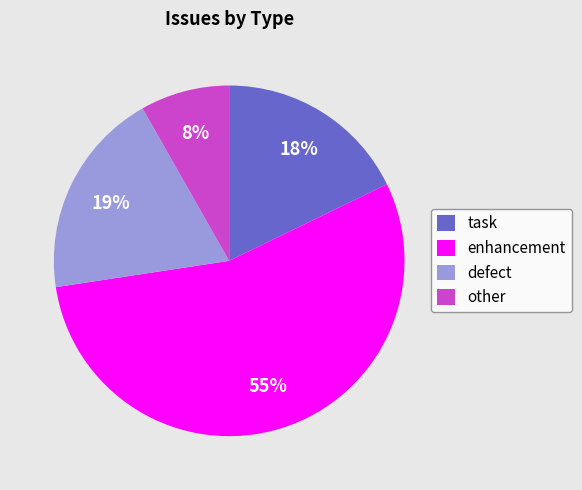

Is it true that other is 3% of the pie?

False